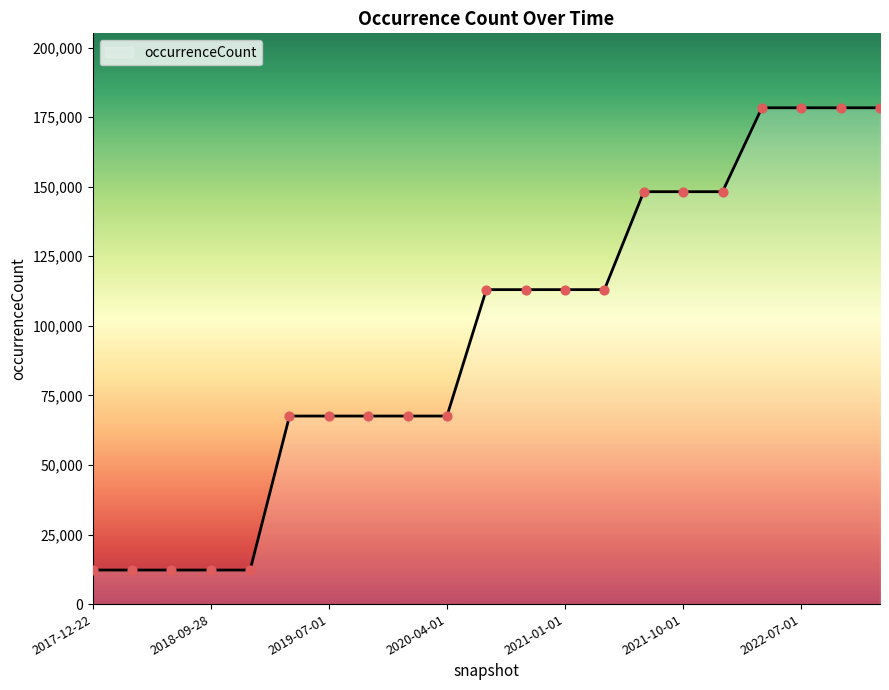

What is the difference between the maximum and minimum values?

166143